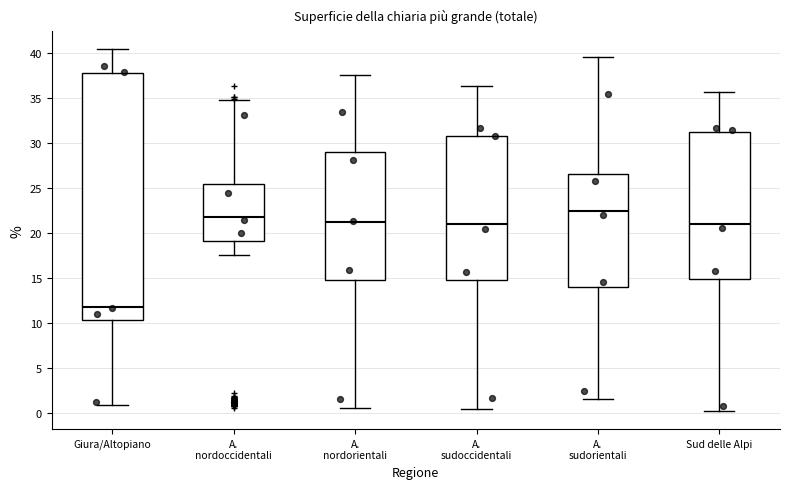

Reading left to right, transcribe this box plot: for each box, give where its median line is, the range the box spans, and where its two whiskers end, as read against the y-axis. The values are not printed on the chart, so give them approximately, as read against the axis.

Giura/Altopiano: median 11.5, box 10.5 to 38.0, whiskers 1.0 to 40.5
A. nordoccidentali: median 22.0, box 19.0 to 25.5, whiskers 17.5 to 34.5
A. nordorientali: median 21.0, box 14.5 to 29.0, whiskers 0.5 to 37.5
A. sudoccidentali: median 21.0, box 14.5 to 30.5, whiskers 0.5 to 36.5
A. sudorientali: median 22.5, box 14.0 to 26.5, whiskers 1.5 to 39.5
Sud delle Alpi: median 21.0, box 15.0 to 31.0, whiskers 0.0 to 35.5